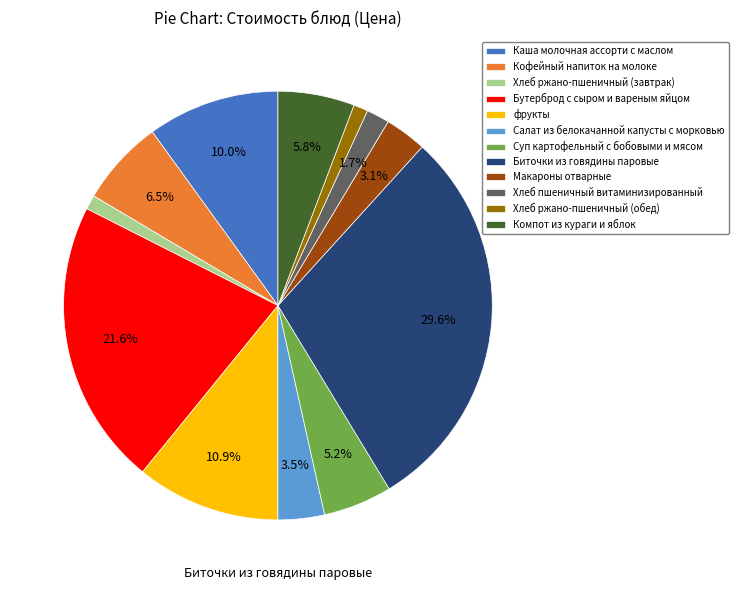

To the nearest percent, what is the combined percentage of Хлеб ржано-пшеничный (завтрак) and Бутерброд с сыром и вареным яйцом?

23%